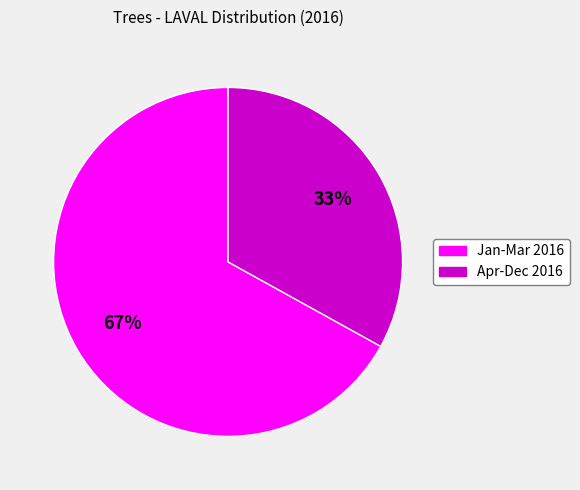

Is there a majority slice in this chart?

Yes